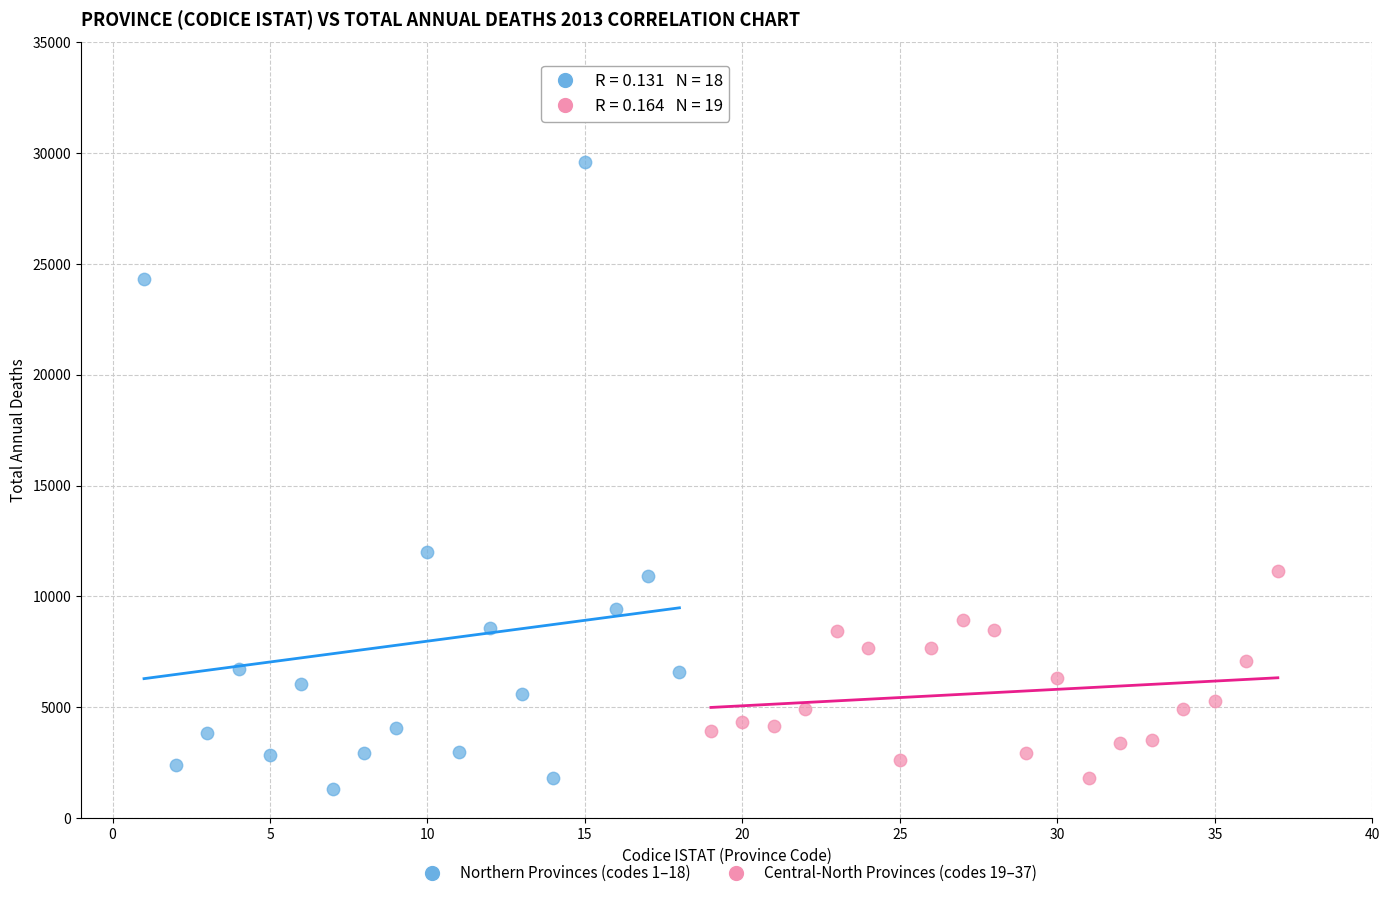

Which series has the largest Y range (max minus min)?

Northern Provinces (codes 1–18)